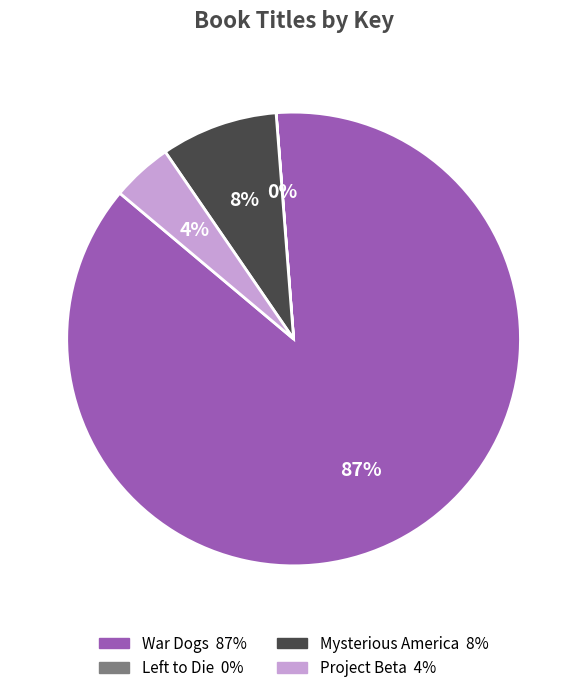

To the nearest percent, what percentage of the pie is Project Beta?

4%